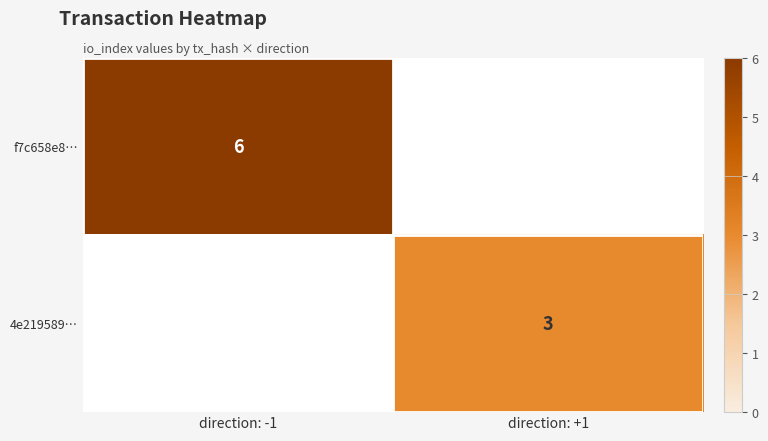

True or false: f7c658e8… has a value of 10 at direction: -1.

False